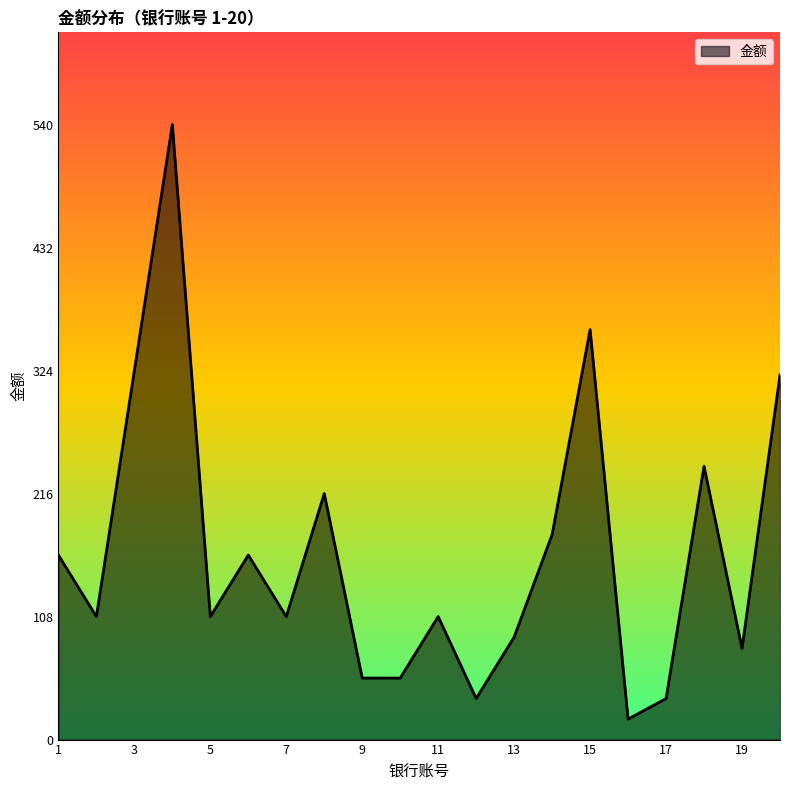

How many lines are shown in the chart?

1